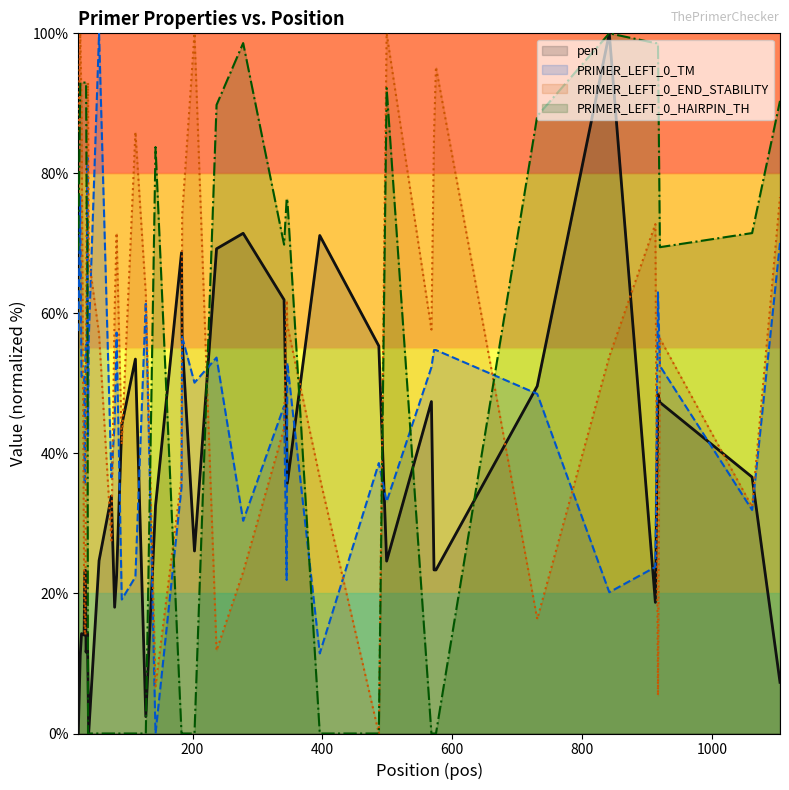

Which category has the lowest value across all series?

40